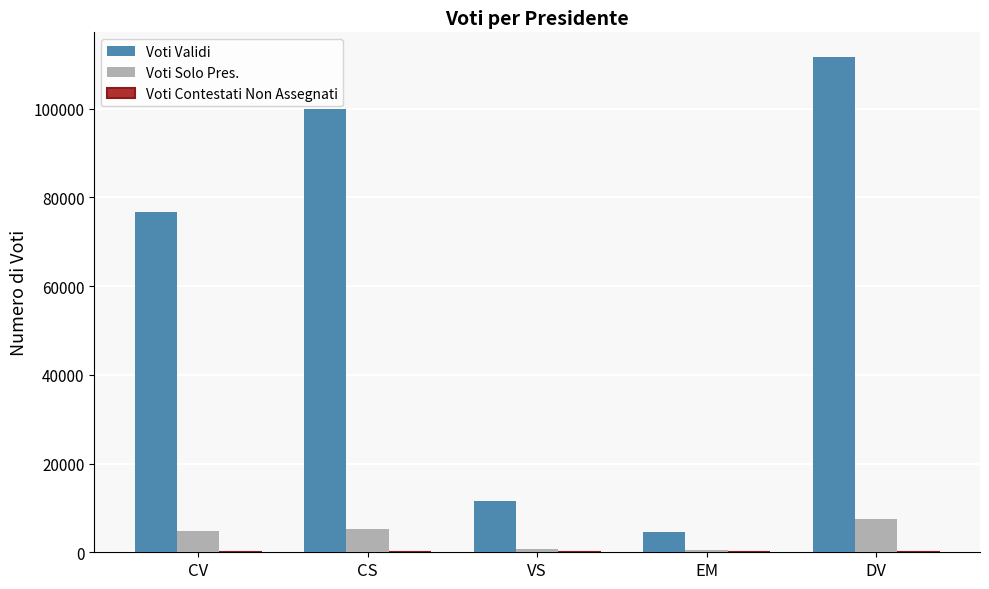

What is the value of the Voti Validi bar at the 4th from the left?

4607